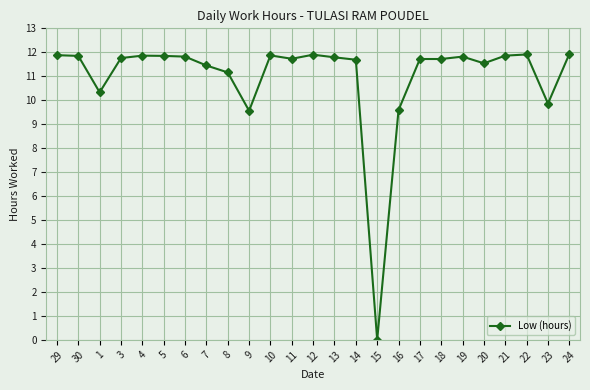

True or false: there are more than 1 points higher than both neighbors.

True